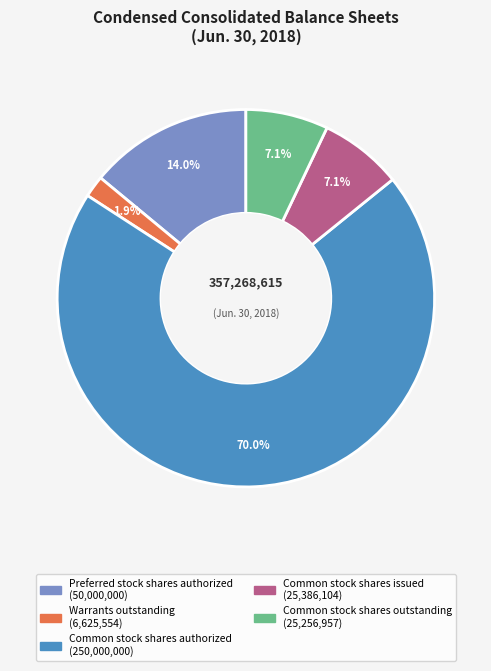

How many segments does this pie chart have?

5